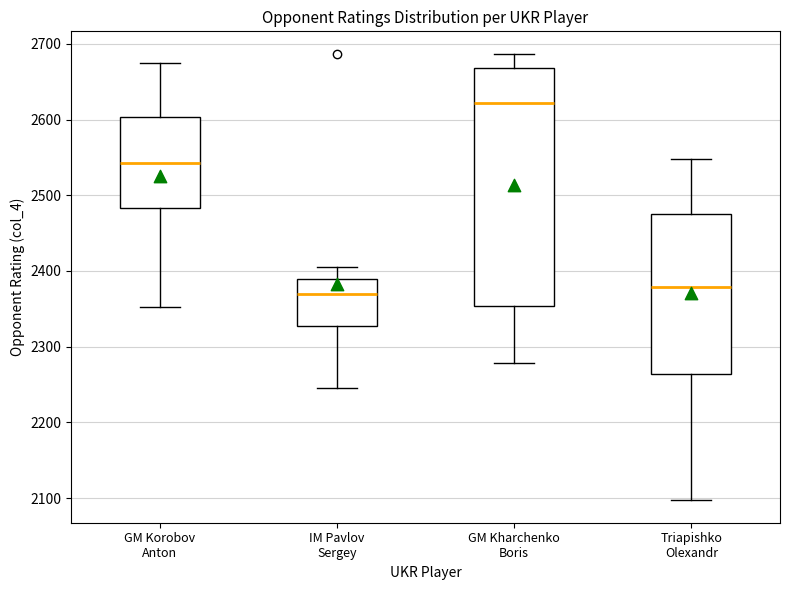

Reading left to right, read every box against the y-axis: the position of its median line, the range the box covers, and the ends of its whiskers. The values are not printed on the chart, so give them approximately, as read against the axis.

GM Korobov Anton: median 2540, box 2480 to 2600, whiskers 2350 to 2680
IM Pavlov Sergey: median 2370, box 2330 to 2390, whiskers 2250 to 2410
GM Kharchenko Boris: median 2620, box 2350 to 2670, whiskers 2280 to 2690
Triapishko Olexandr: median 2380, box 2260 to 2480, whiskers 2100 to 2550